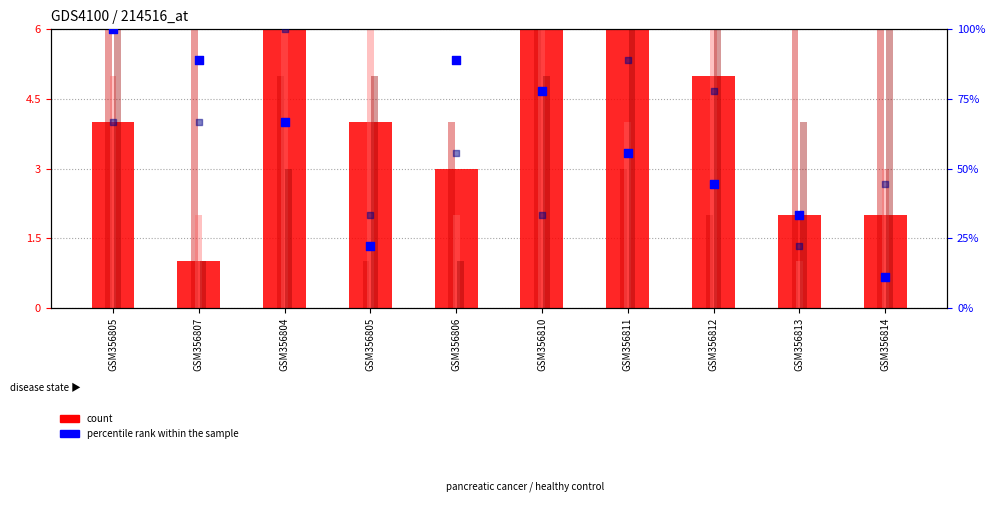

At which category is the sum across all series the highest?

GSM356805